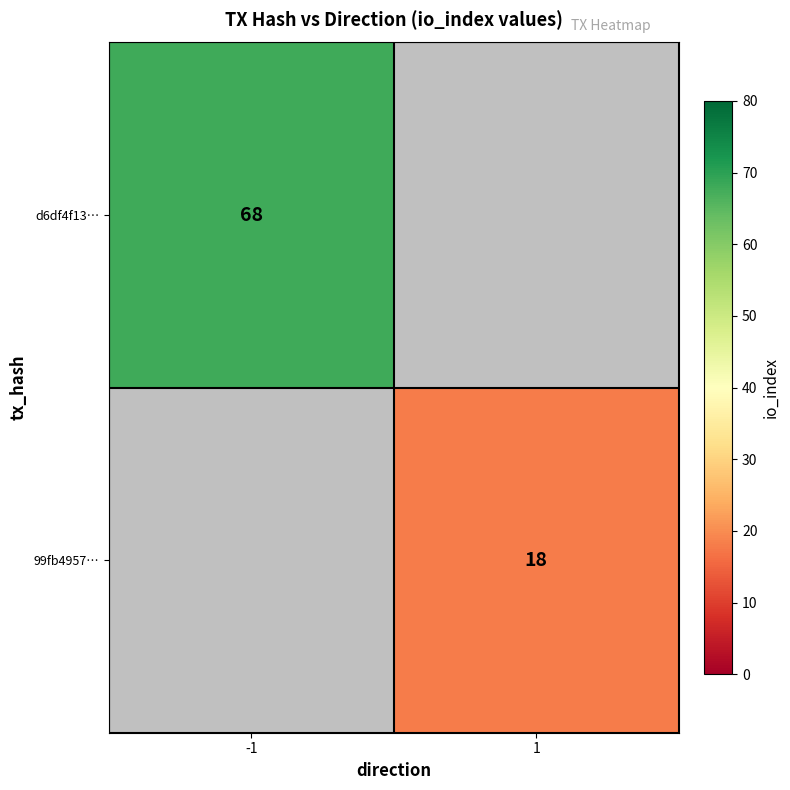

Is the value of 99fb4957… at 1 greater than the value of d6df4f13… at -1?

No